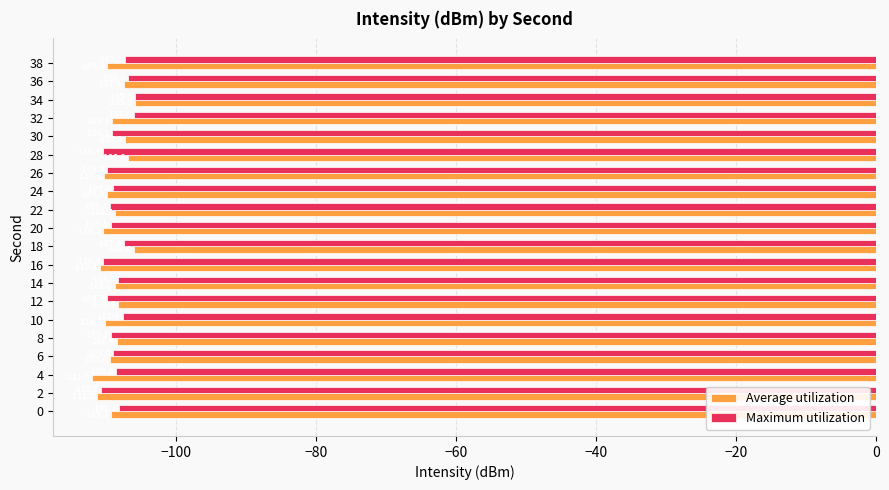

At which category is the sum across all series the highest?

34